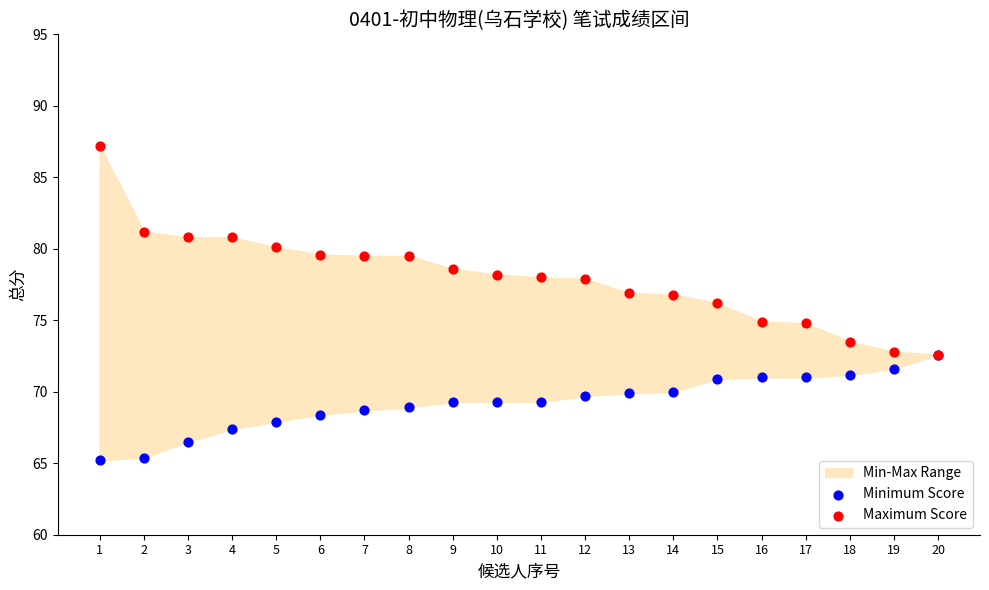

Which series reaches the minimum Y coordinate?

Minimum Score